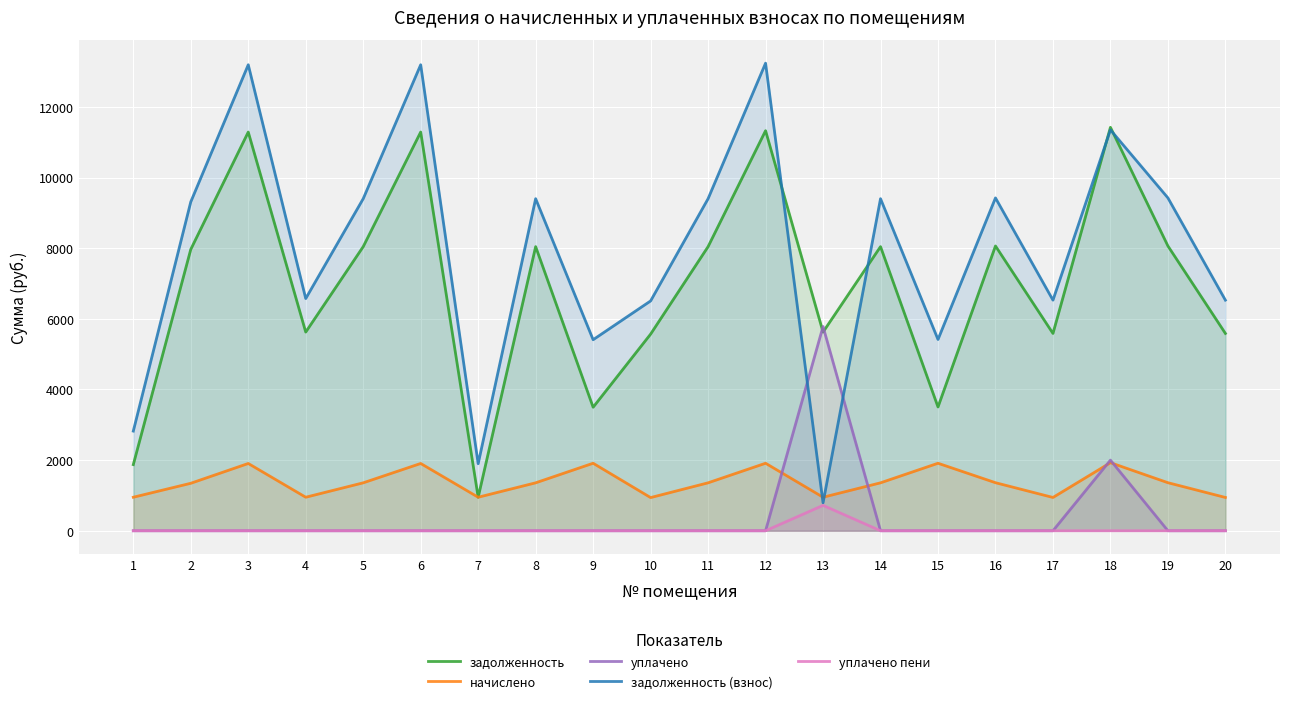

What is the average value of the уплачено пени series?

36.0